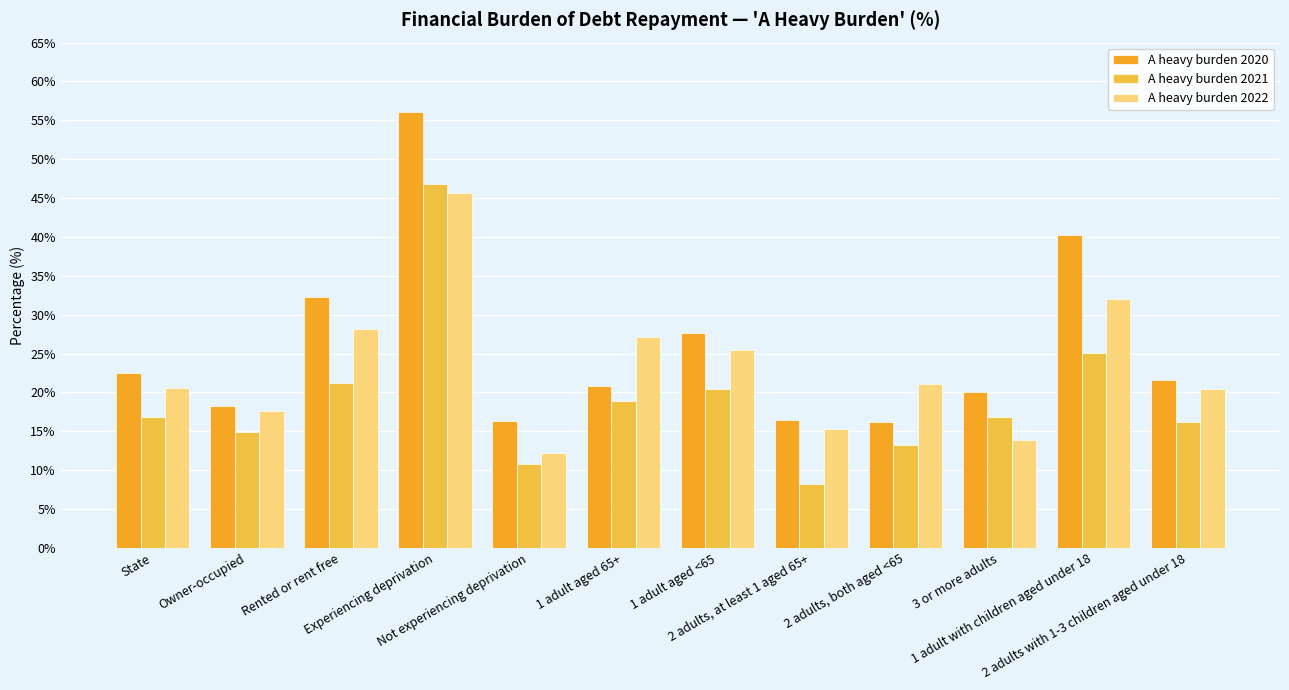

What position from the left is State?

1